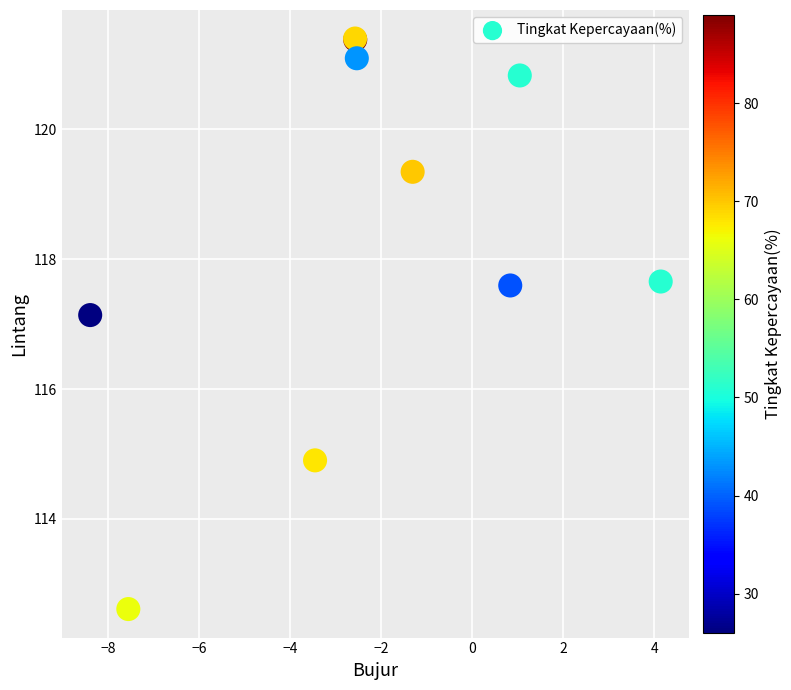

What Y value in the scatter plot is closest to 117?

117.1